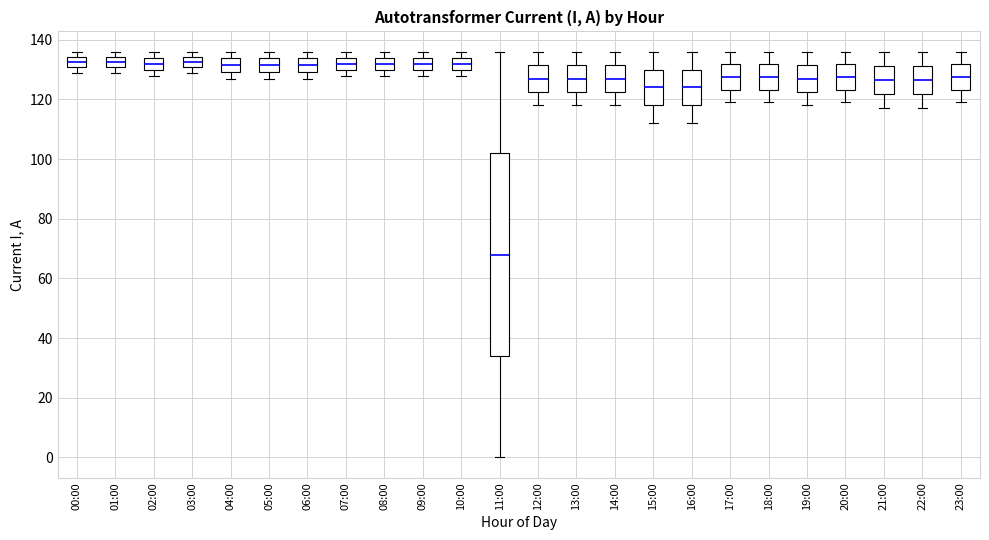

Where does the median line of the box for 17:00 sit on the y-axis? The values are not printed on the chart, so give them approximately, as read against the axis.

128